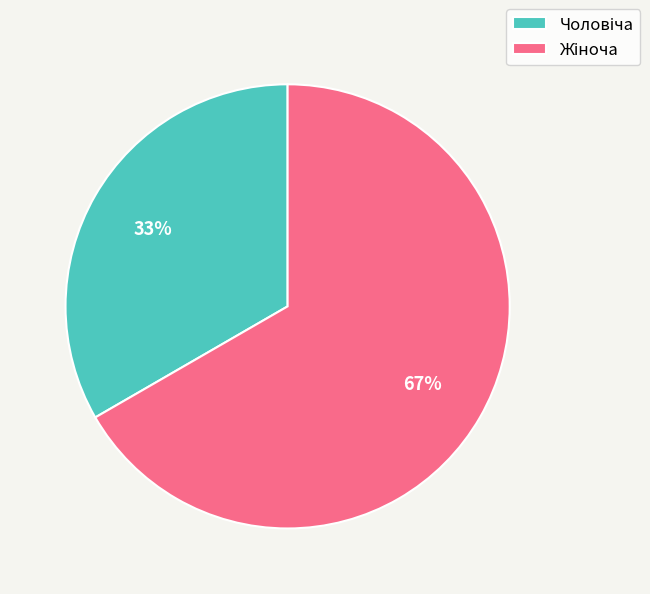

Count the number of slices in the pie.

2